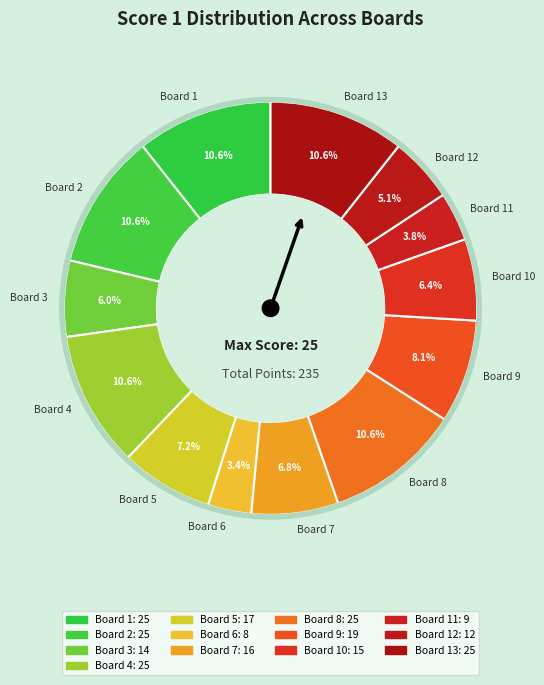

How much of the chart is everything except Board 10?

93.6%